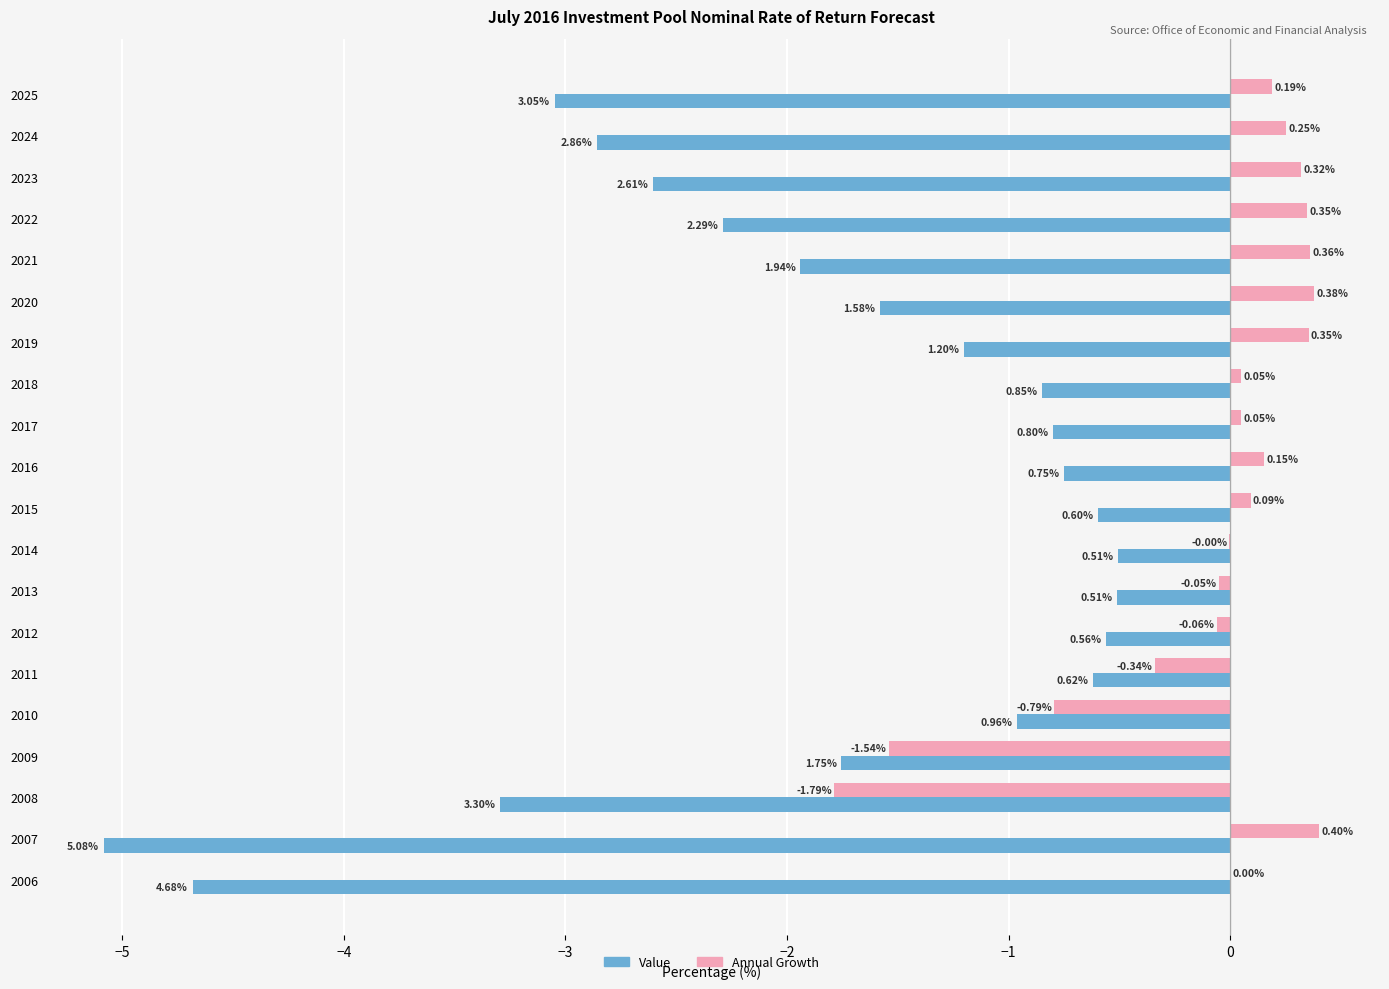

Is the value of Value at 2008 greater than the value of Annual Growth at 2025?

No